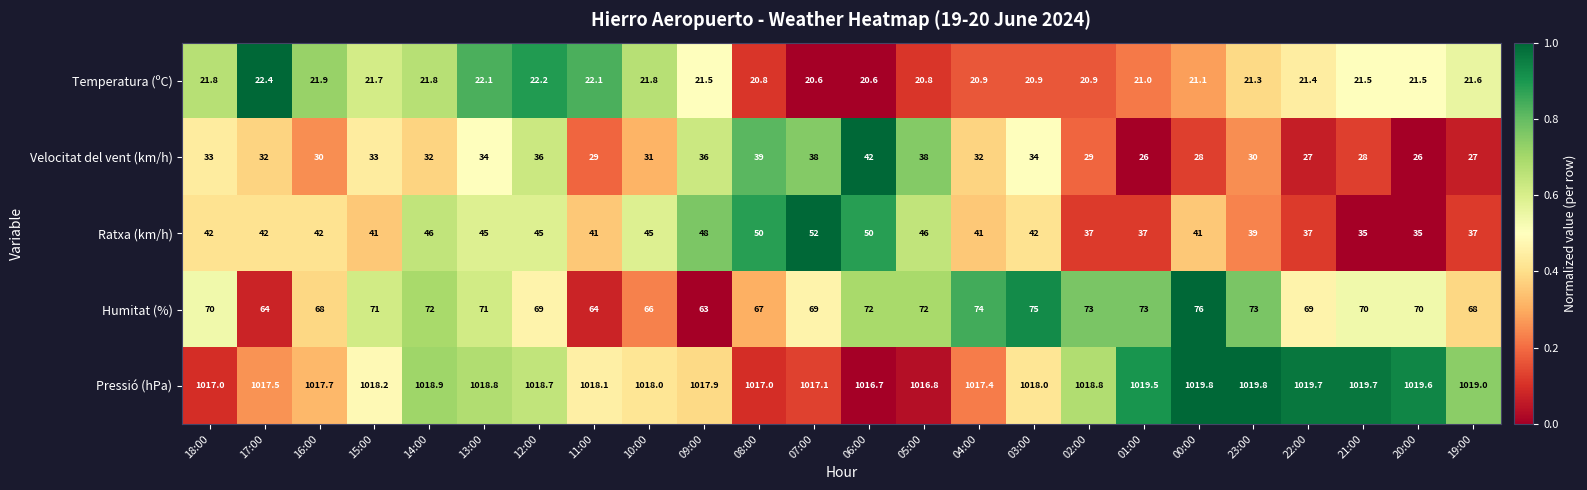

Which series has the largest total across all categories?

Pressió (hPa)